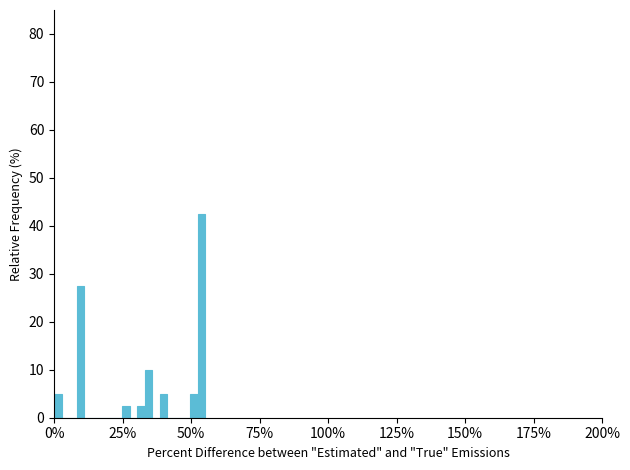

Read against the x-axis, roughly where is the centre of the tallest bar?

55